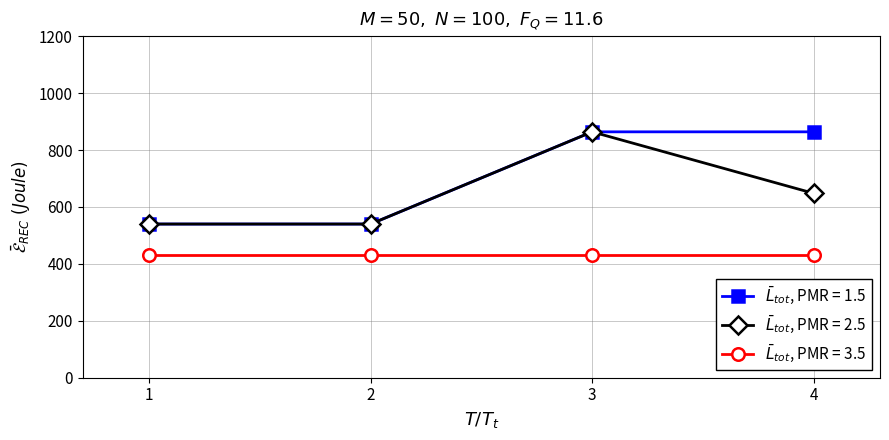

At which category is the sum across all series the highest?

3